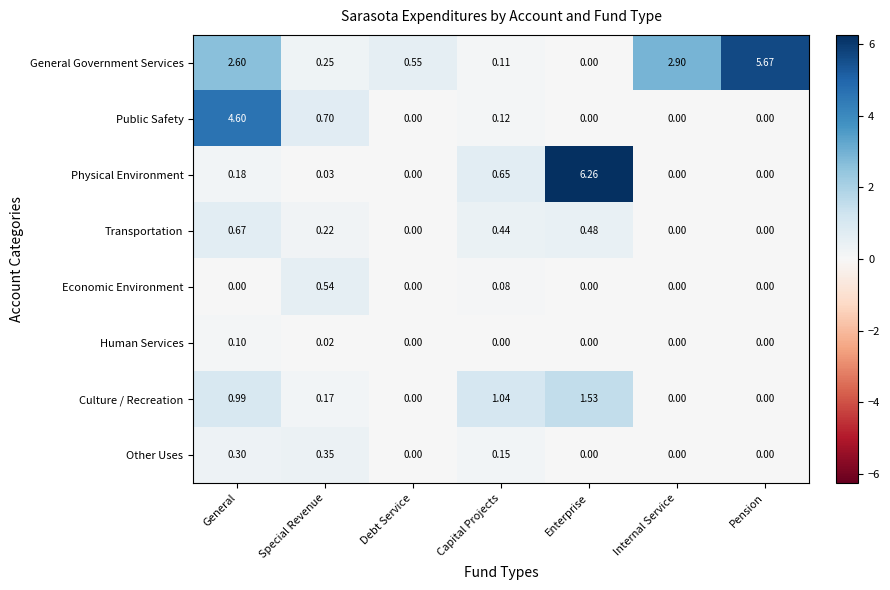

Rank the series by their maximum value, from highest to lowest.

Physical Environment, General Government Services, Public Safety, Culture / Recreation, Transportation, Economic Environment, Other Uses, Human Services